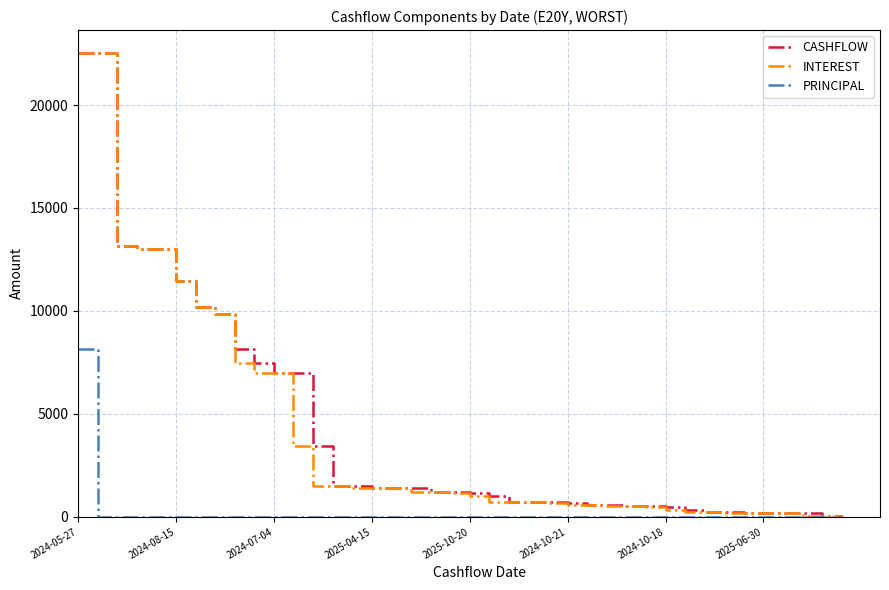

What is the greatest value displayed?

22515.2